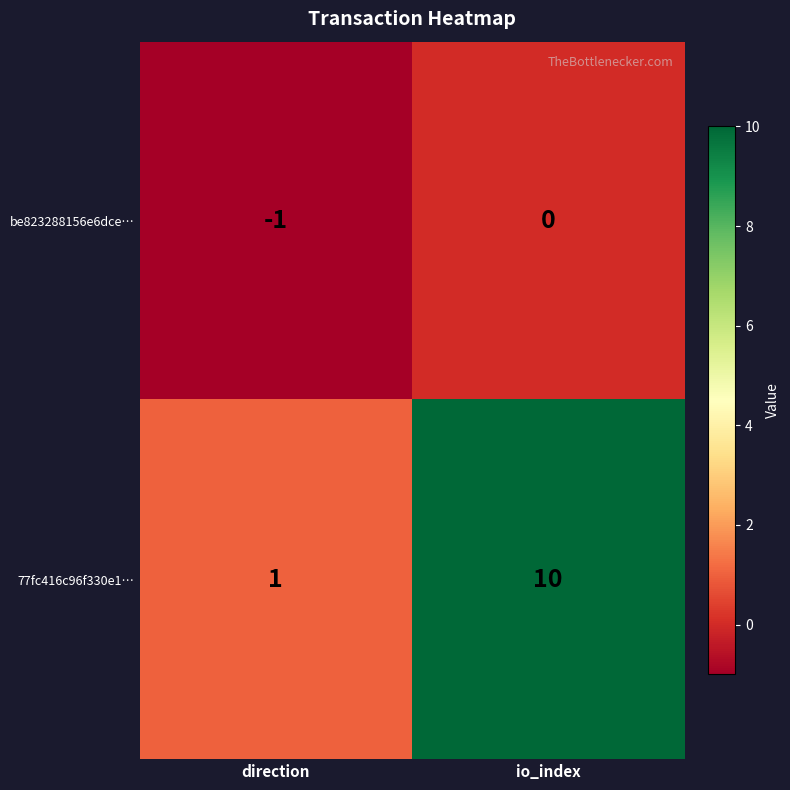

True or false: 77fc416c96f330e1… has a value of 1 at direction.

True